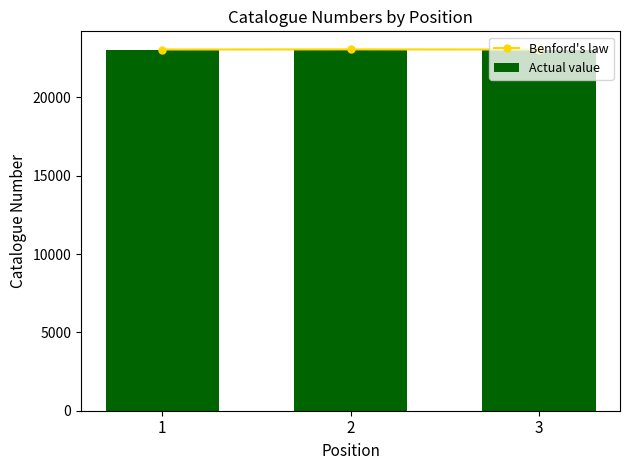

What is the sum of all Actual value values?

69189